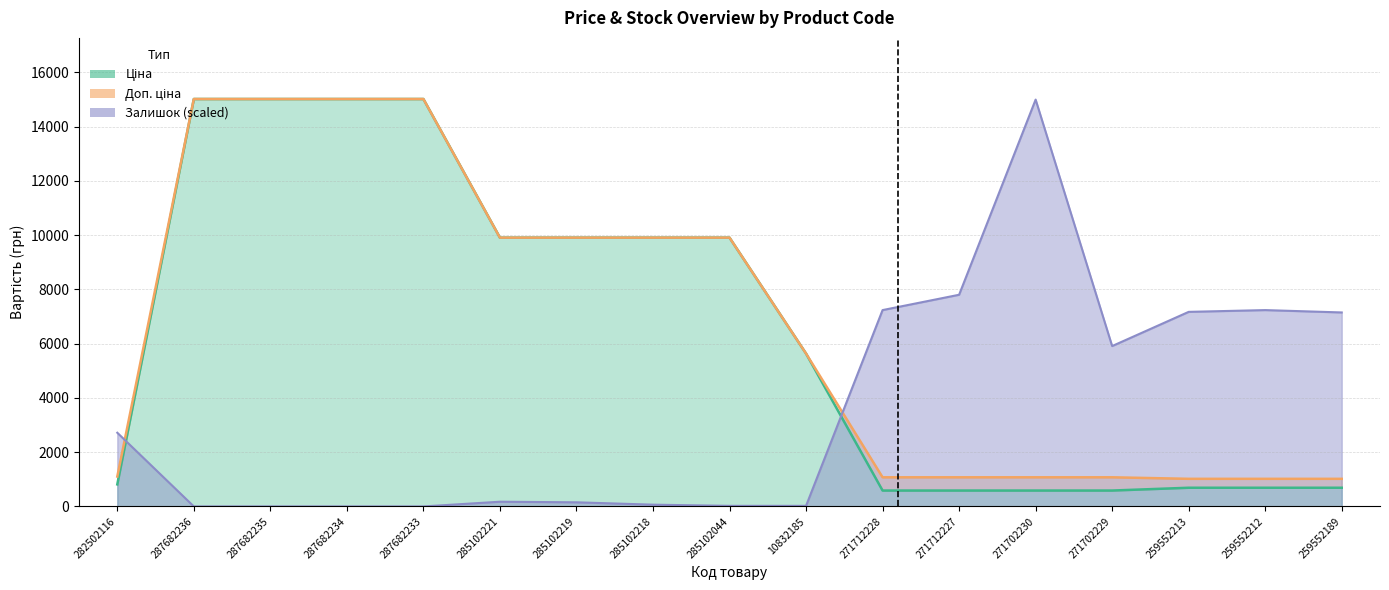

At which label does Доп. ціна reach its peak?

287682236